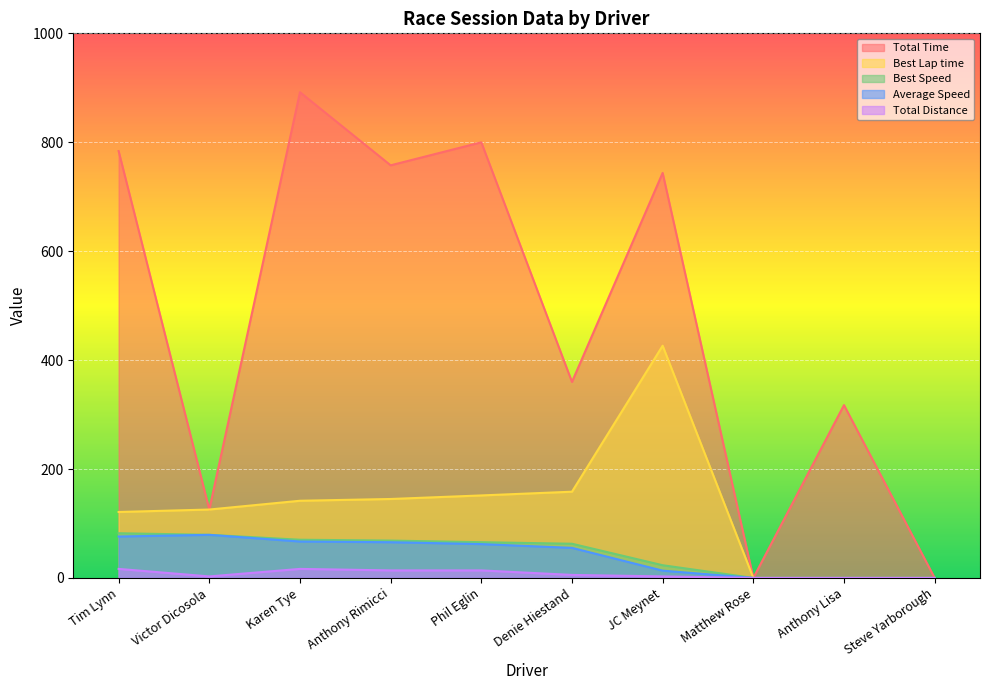

Rank the series at Phil Eglin from highest to lowest value.

Total Time, Best Lap time, Best Speed, Average Speed, Total Distance